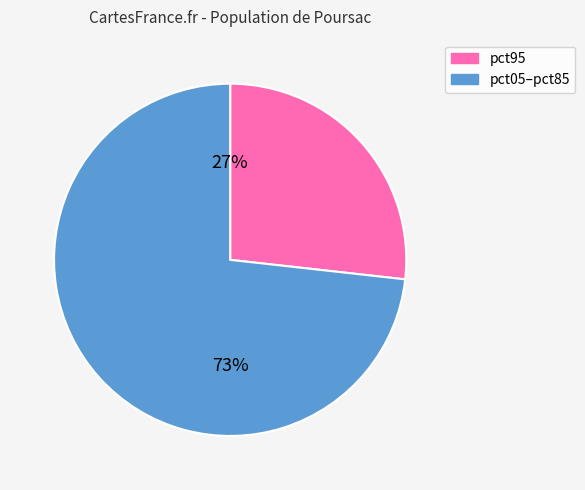

Does any single category account for the majority?

Yes